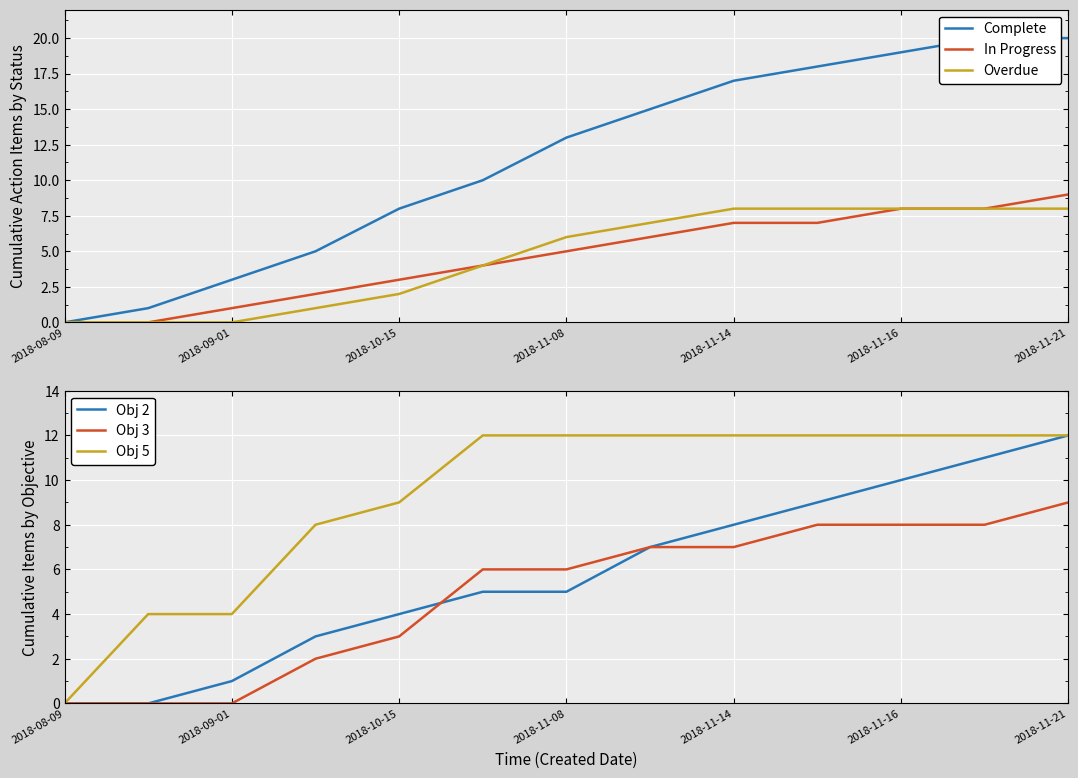

What is the sum of all Complete values?

149